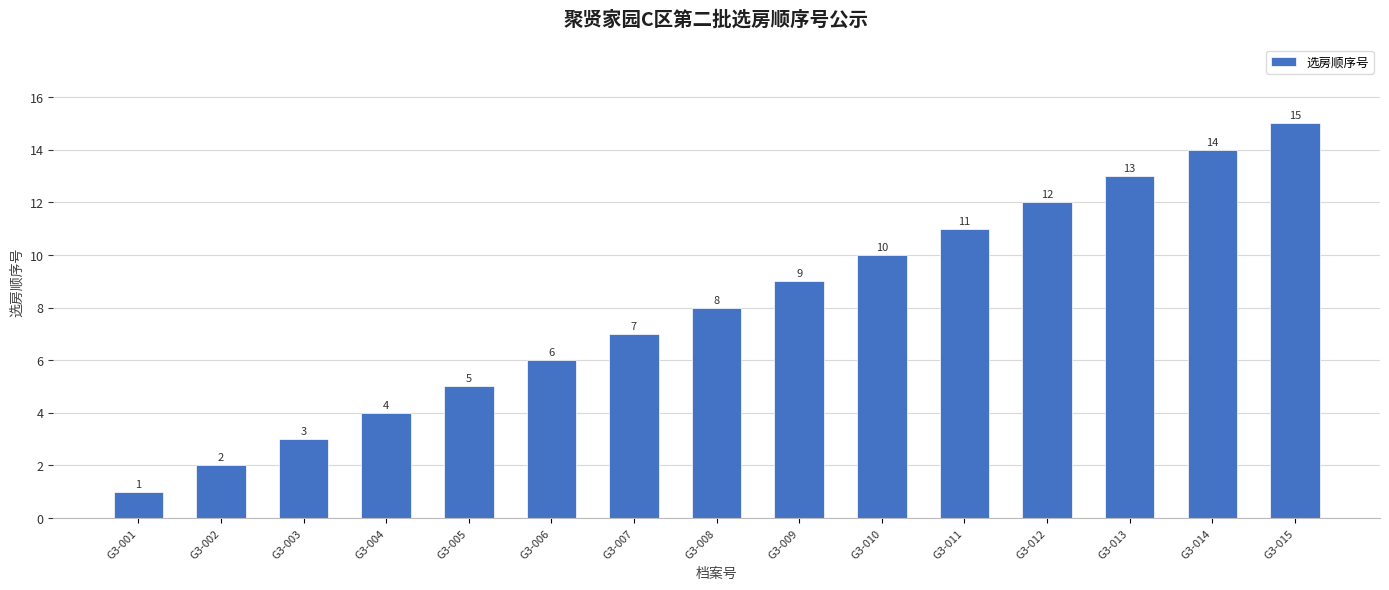

Which has a higher value, G3-003 or G3-004?

G3-004